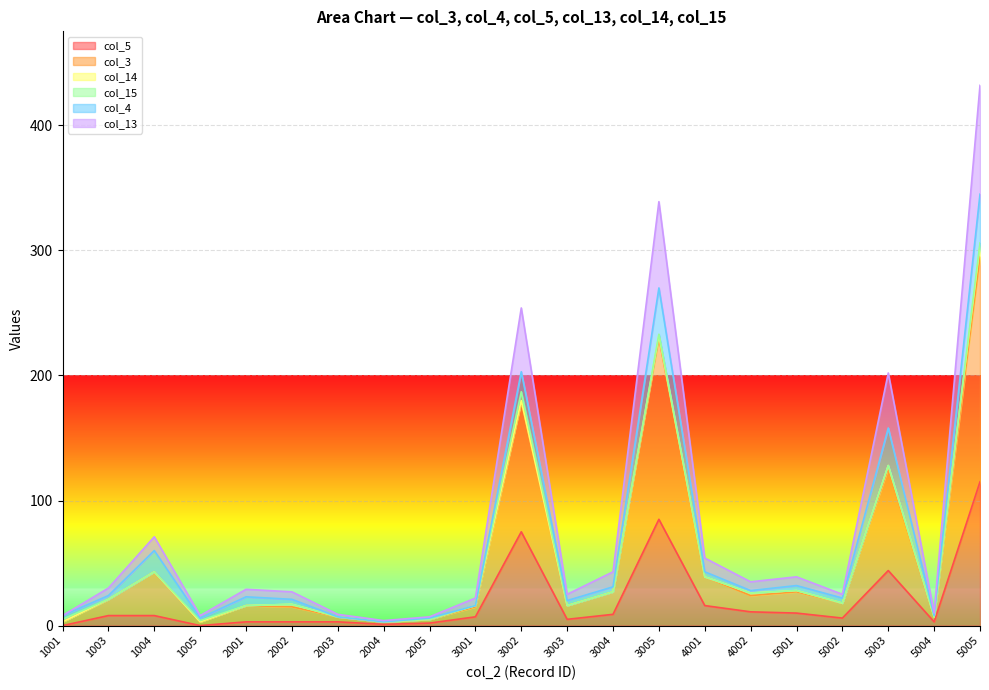

Is the value of col_3 at 4002 greater than the value of col_5 at 1004?

Yes